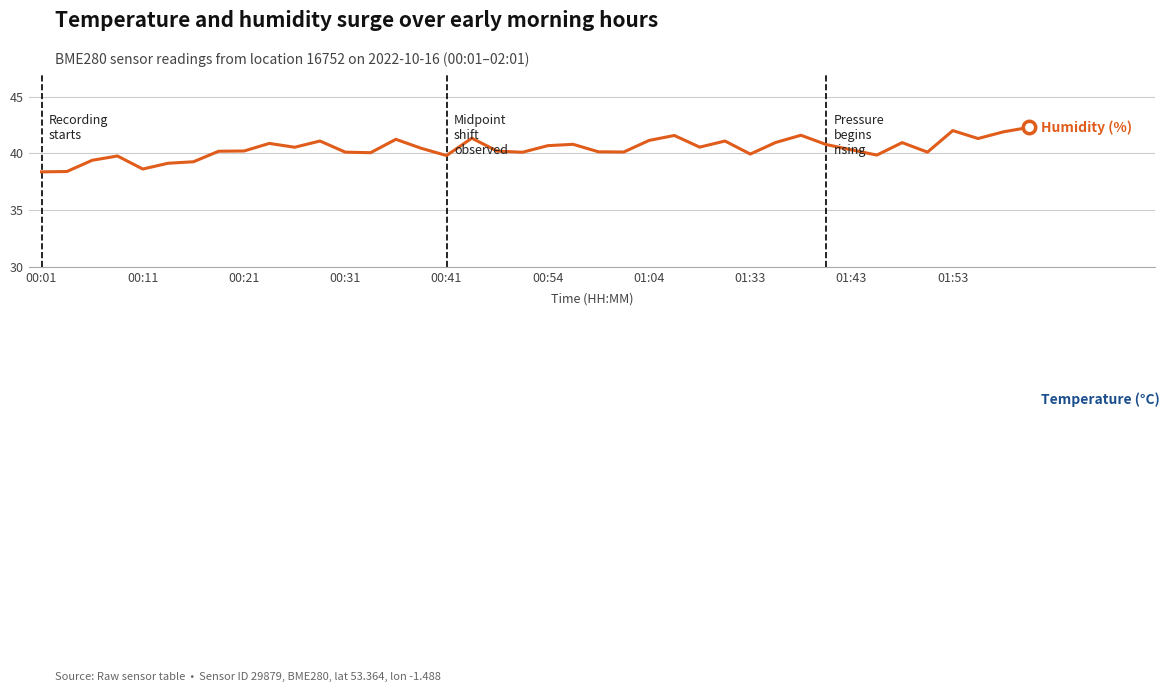

Is the value of Humidity (%) at 26 greater than the value of Temperature (°C) at 32?

Yes